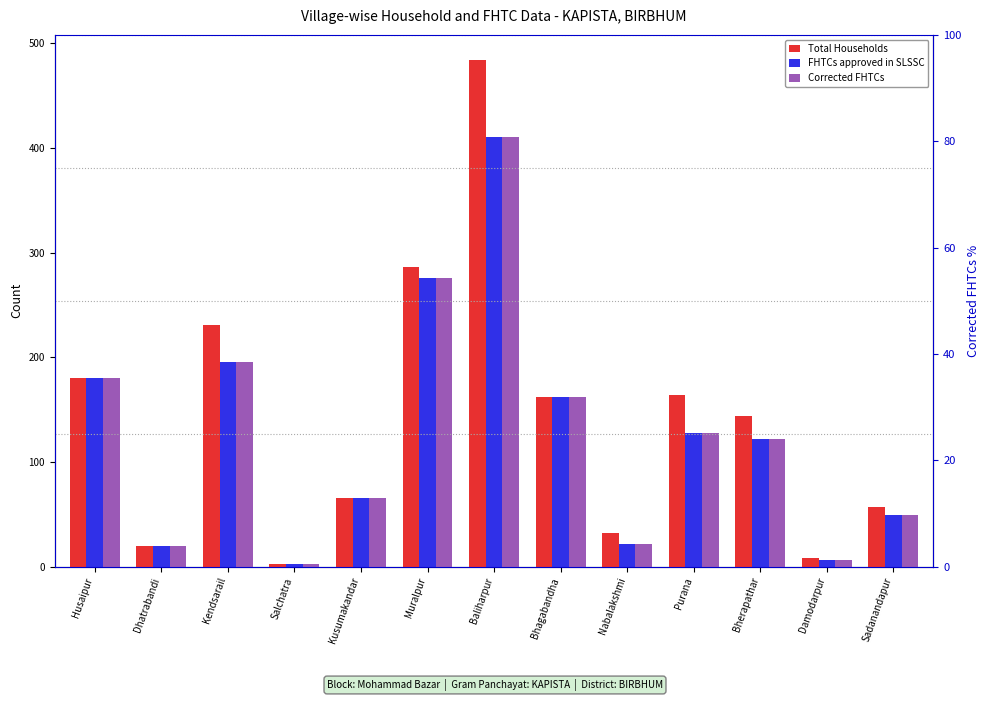

Are the bars horizontal?

No